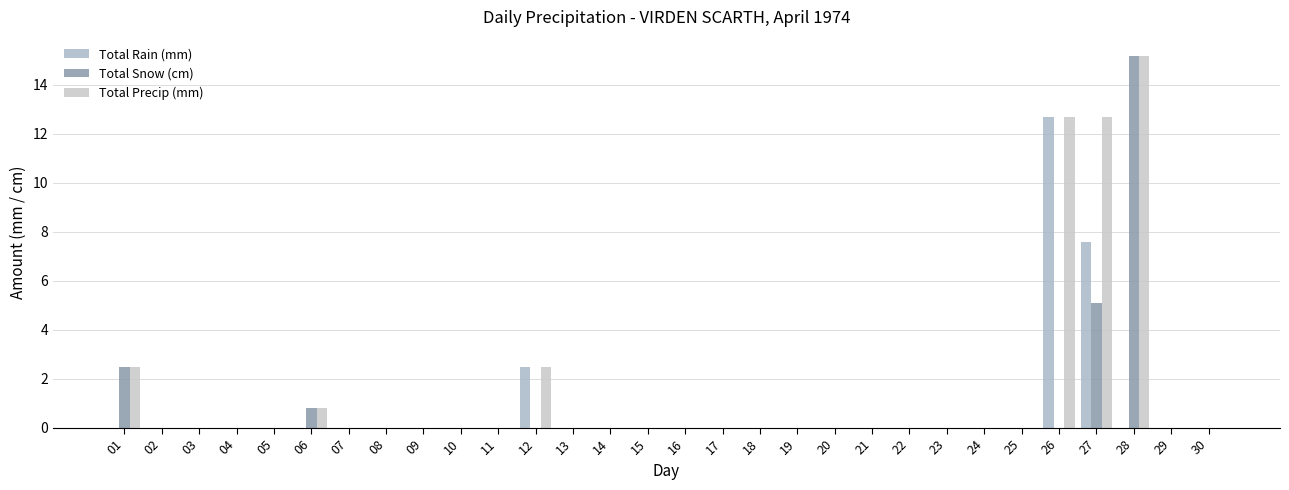

Which category has the highest value in the Total Snow (cm) series?

28